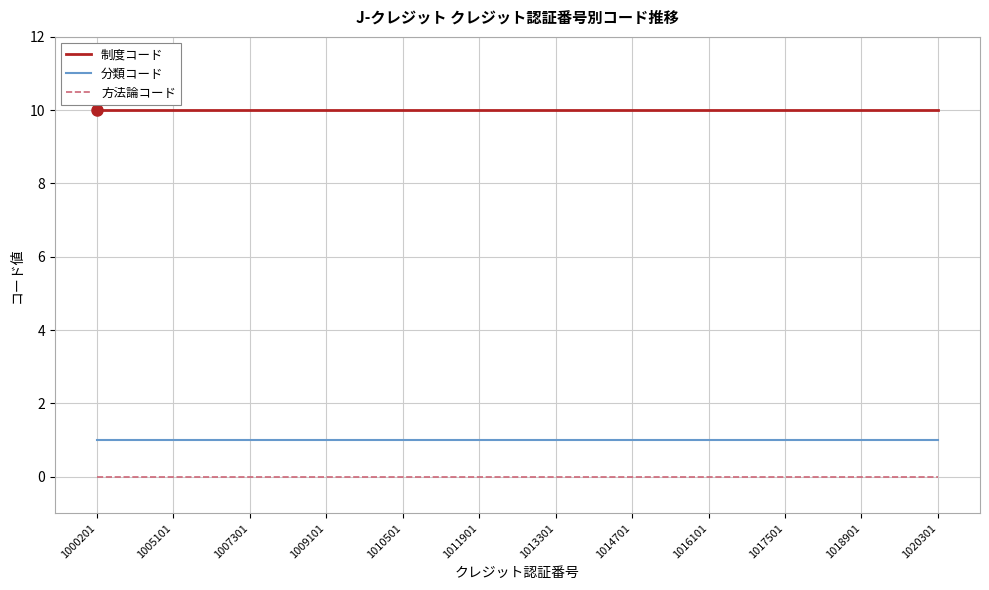

At how many categories does at least one series exceed 4?

23